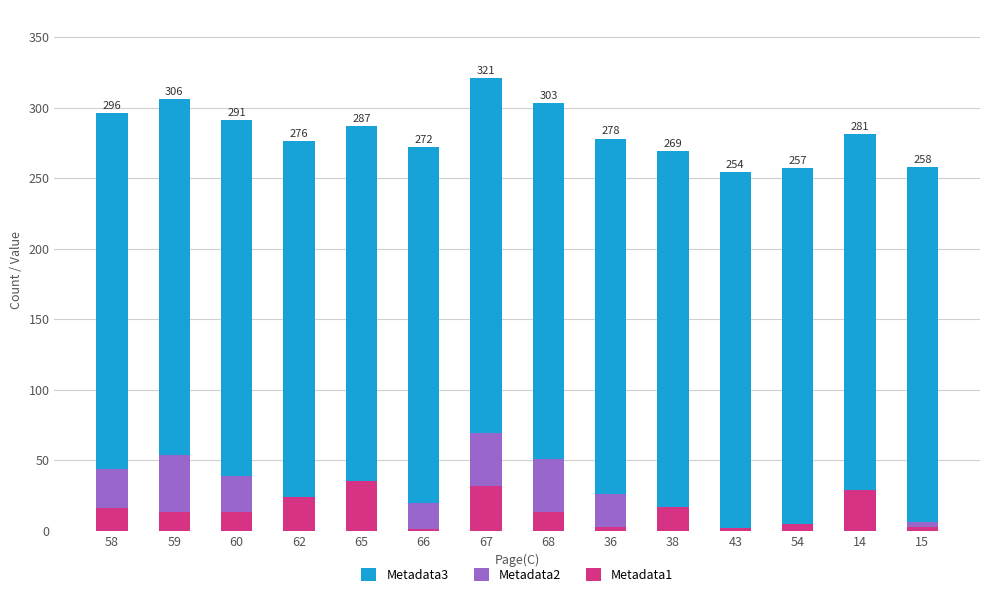

The Metadata1 series shows 35 at 65. True or false?

True